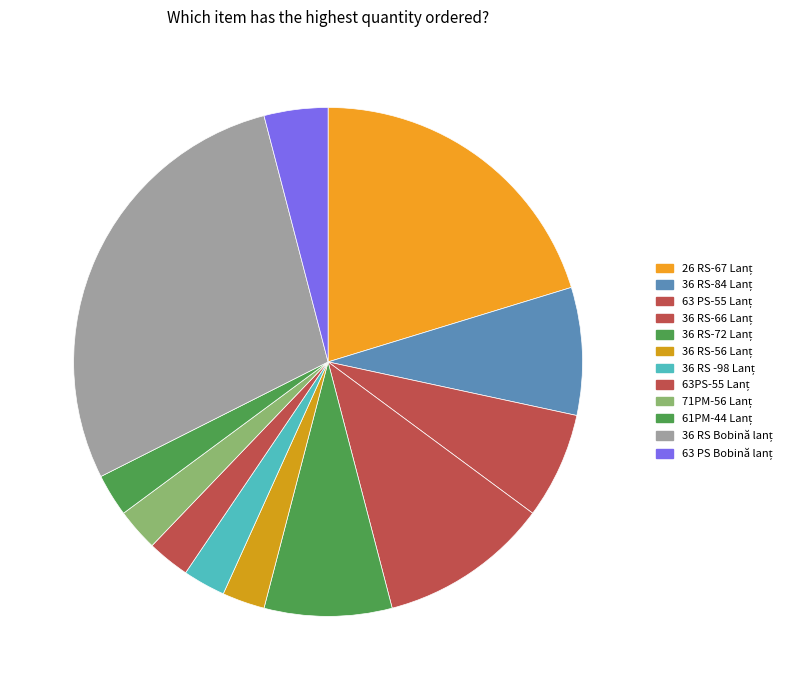

How many segments does this pie chart have?

12